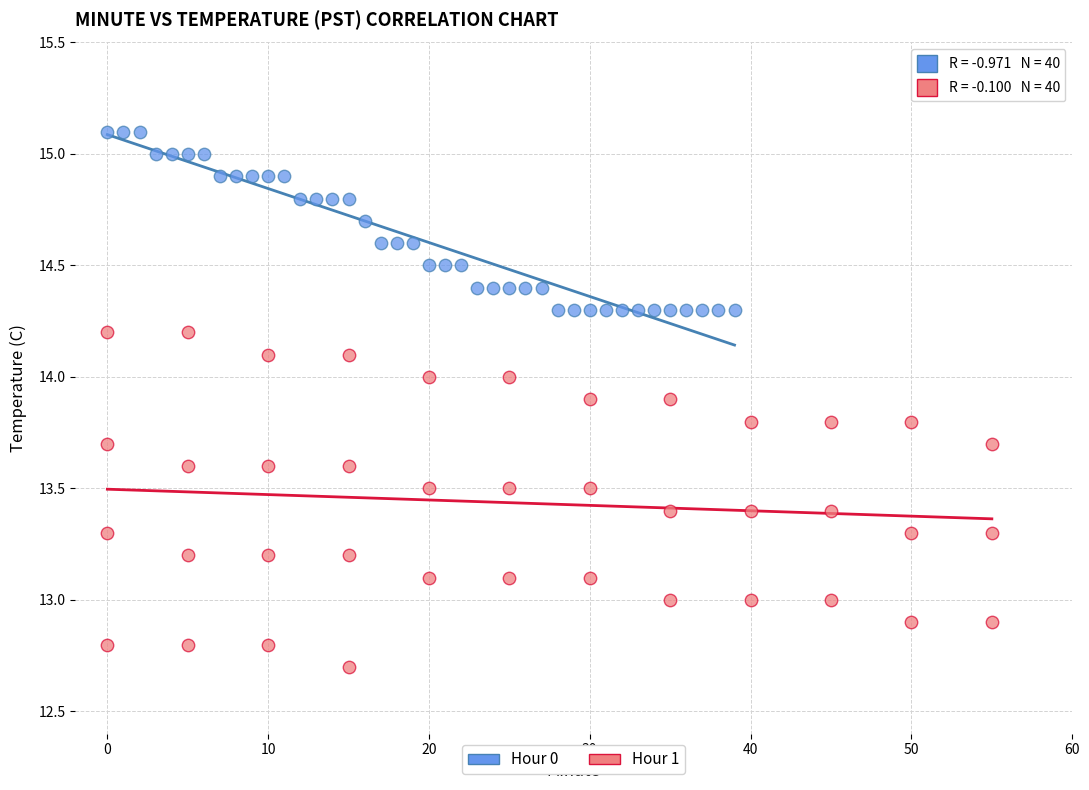

Which series contains the lowest Y value?

Hour 1